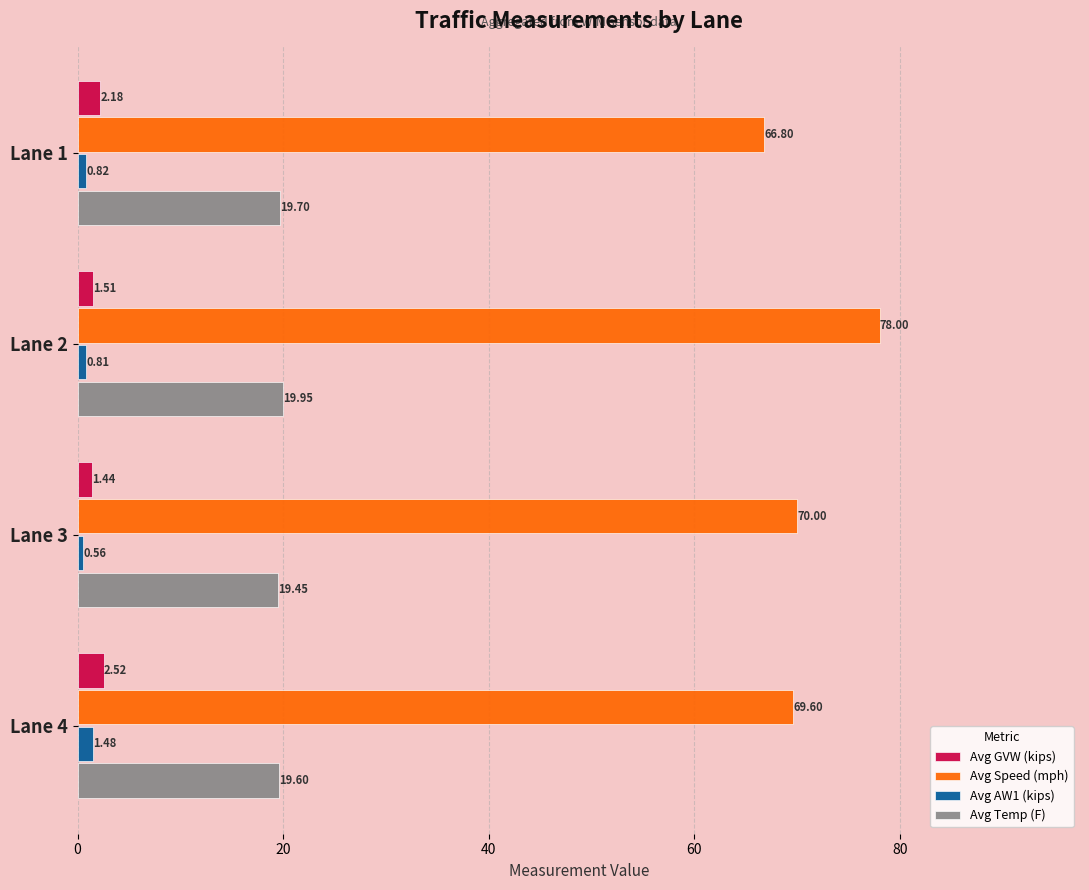

Rank the categories by Avg Temp (F) value from highest to lowest.

Lane 2, Lane 1, Lane 4, Lane 3